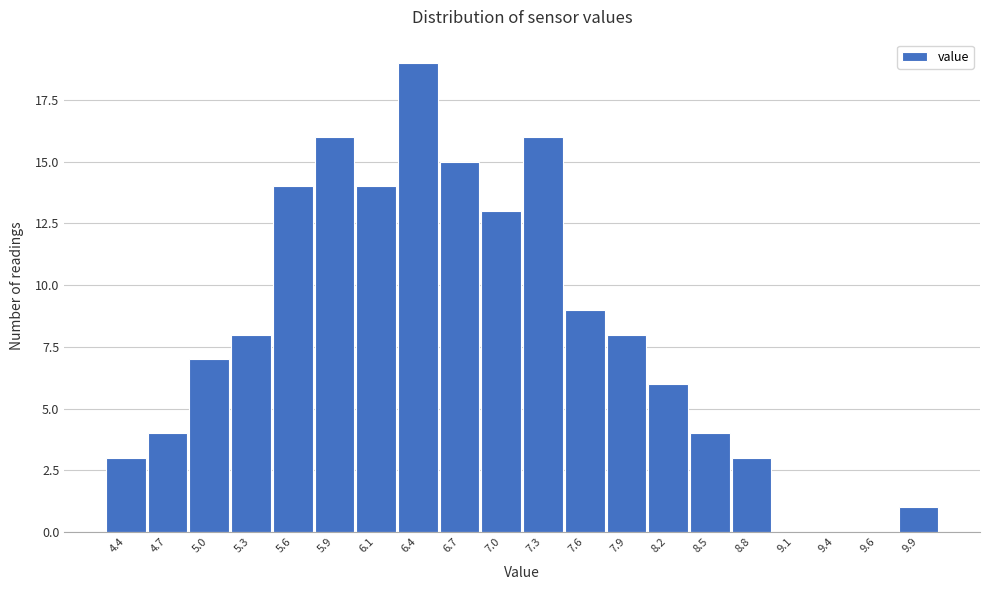

Reading left to right, list all the values displayed in this chart.

4.4=3	4.7=4	5.0=7	5.3=8	5.6=14	5.9=16	6.1=14	6.4=19	6.7=15	7.0=13	7.3=16	7.6=9	7.9=8	8.2=6	8.5=4	8.8=3	9.1=0	9.4=0	9.6=0	9.9=1